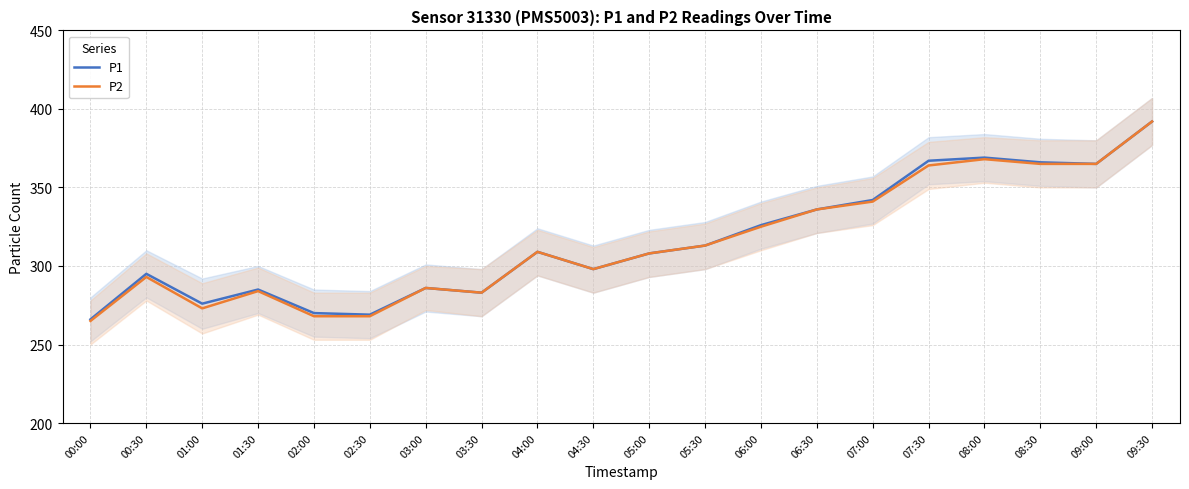

Between 09:00 and 04:30, which is larger?

09:00